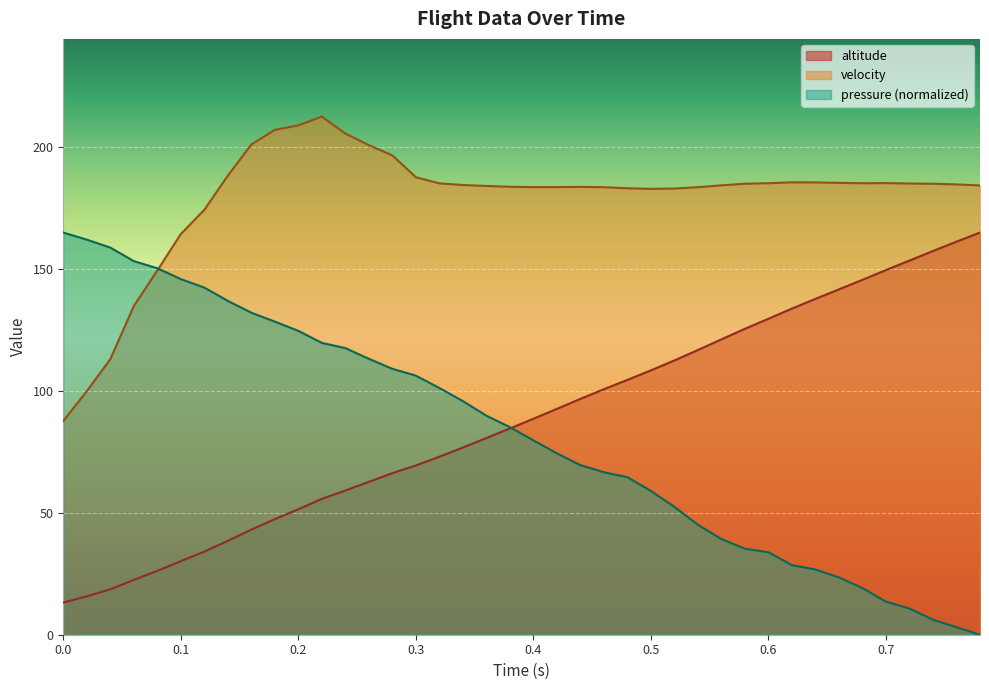

How many data points in velocity are less than 184?

17